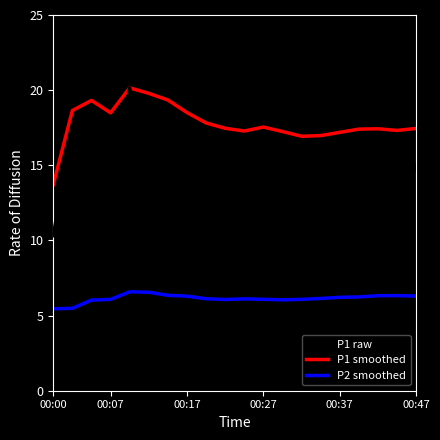

What is the average value of the P1 smoothed series?

17.8